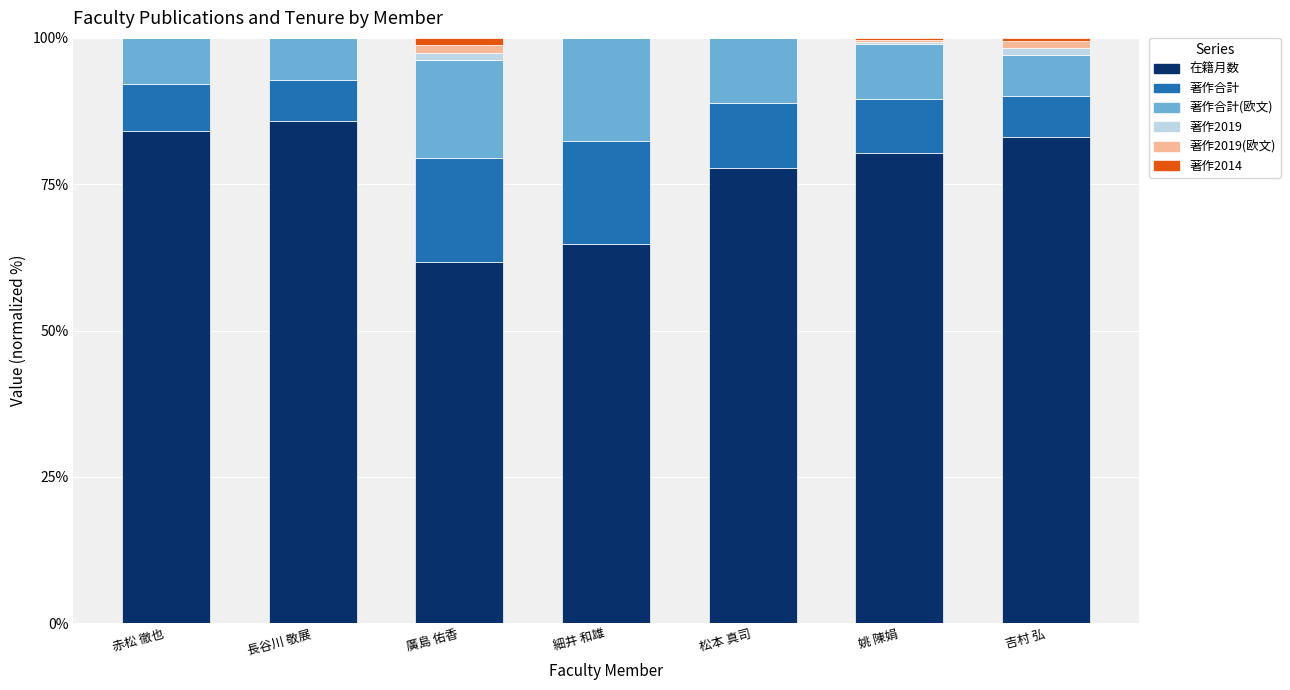

Where is 在籍月数 nearest to the value 73?

松本 真司